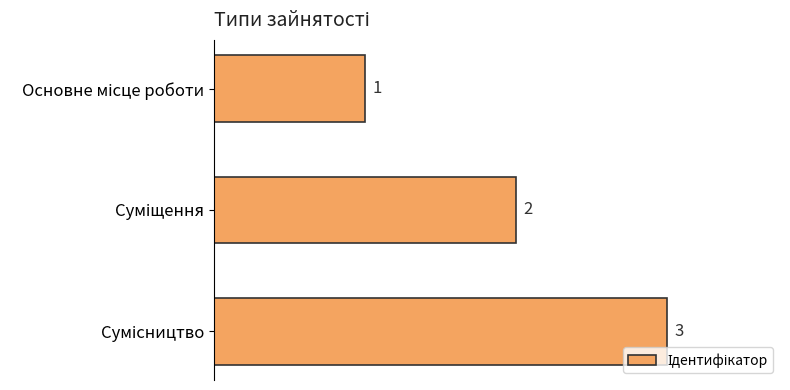

Count the values in the range 1 to 3.

3